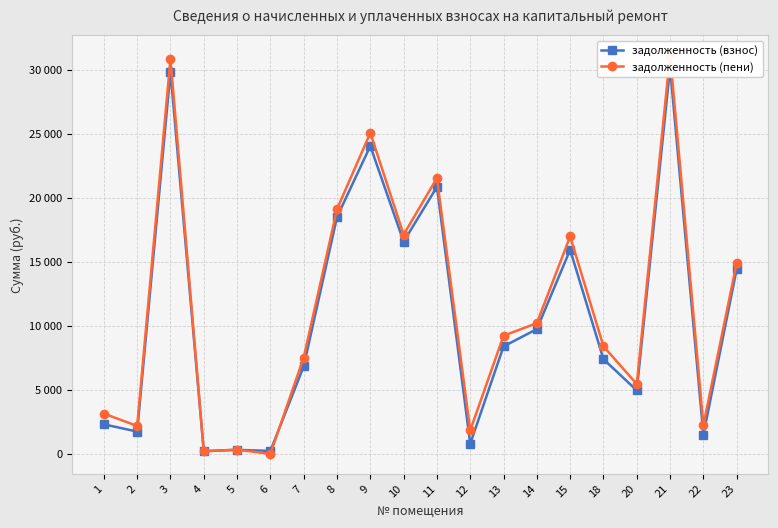

What is the difference between the highest and lowest values at 18?

1003.4